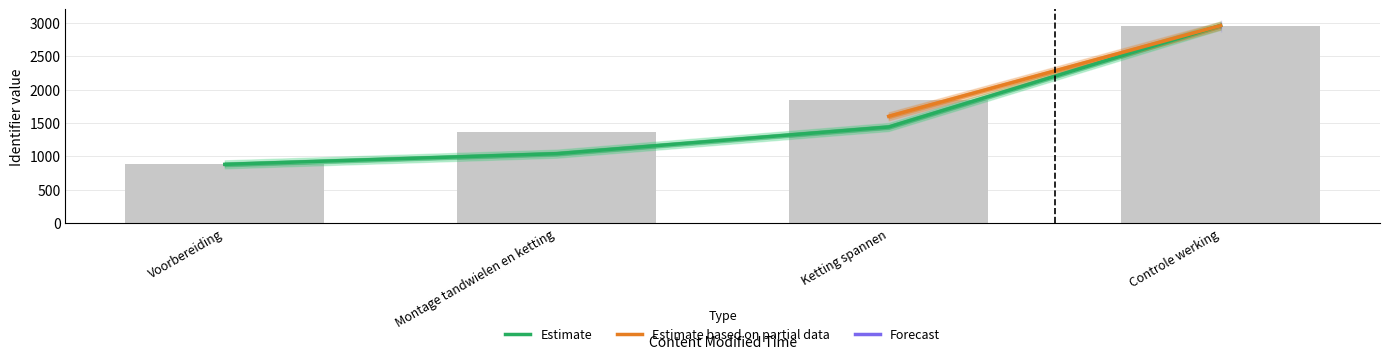

What is the average value of the Estimate series?

1580